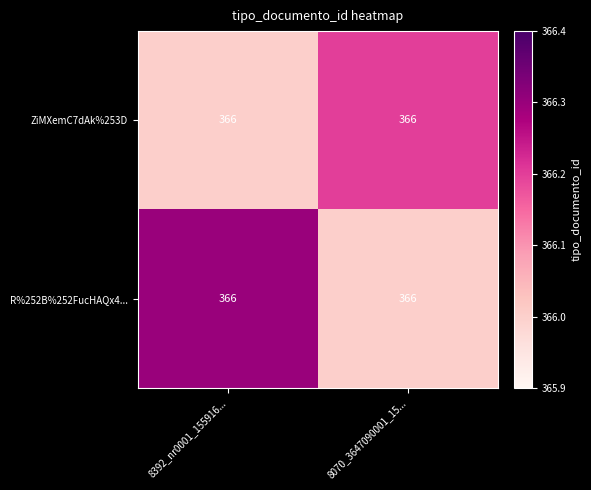

What is the difference between the highest and lowest values at 8070_3647090001_15...?

0.2